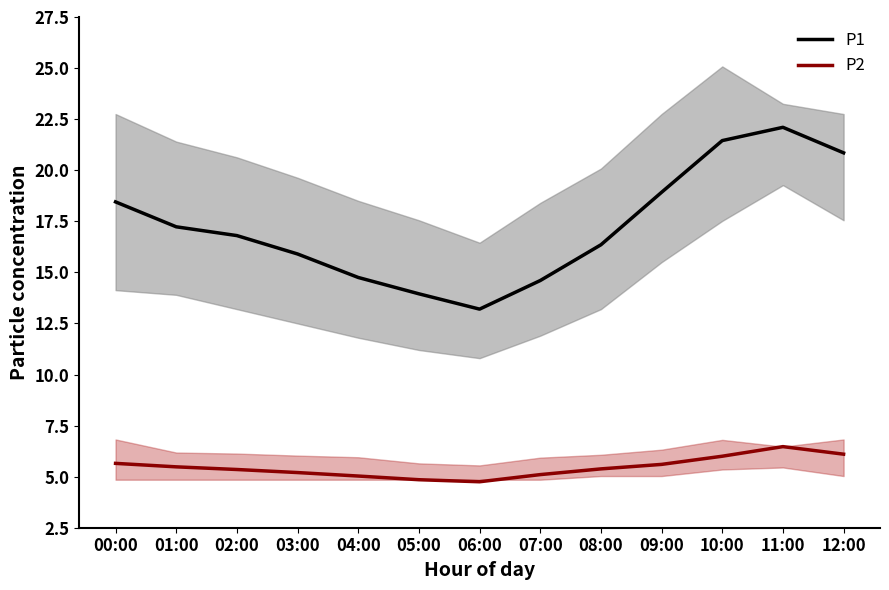

What is the label of the 13th point from the left?

12:00